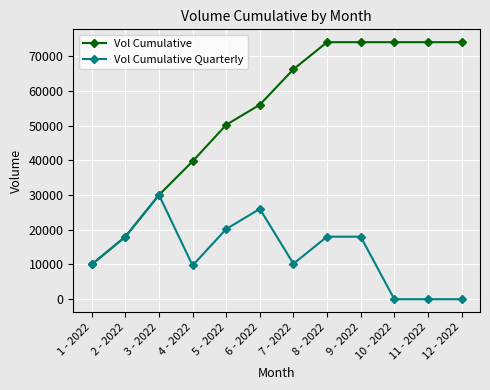

Where is Vol Cumulative nearest to the value 42000?

4 - 2022